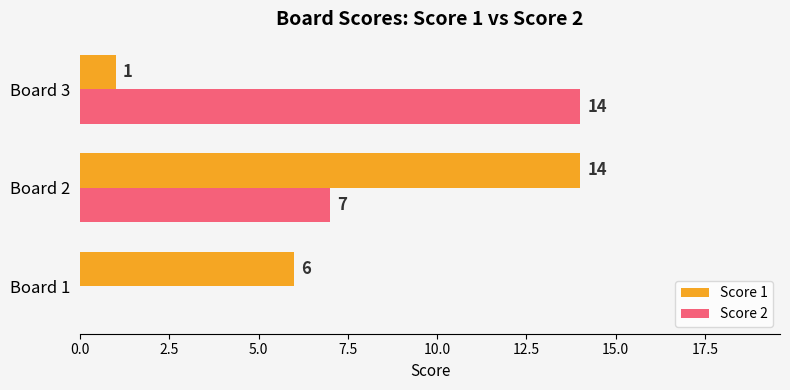

What is the sum of all Score 1 values?

21